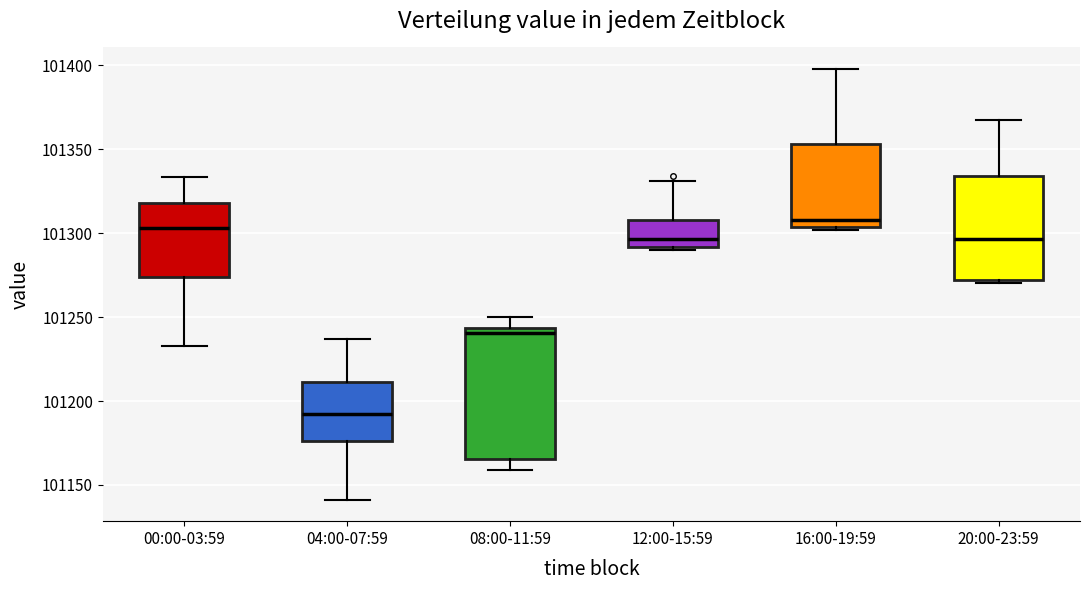

Which box has the lowest median line?

04:00-07:59